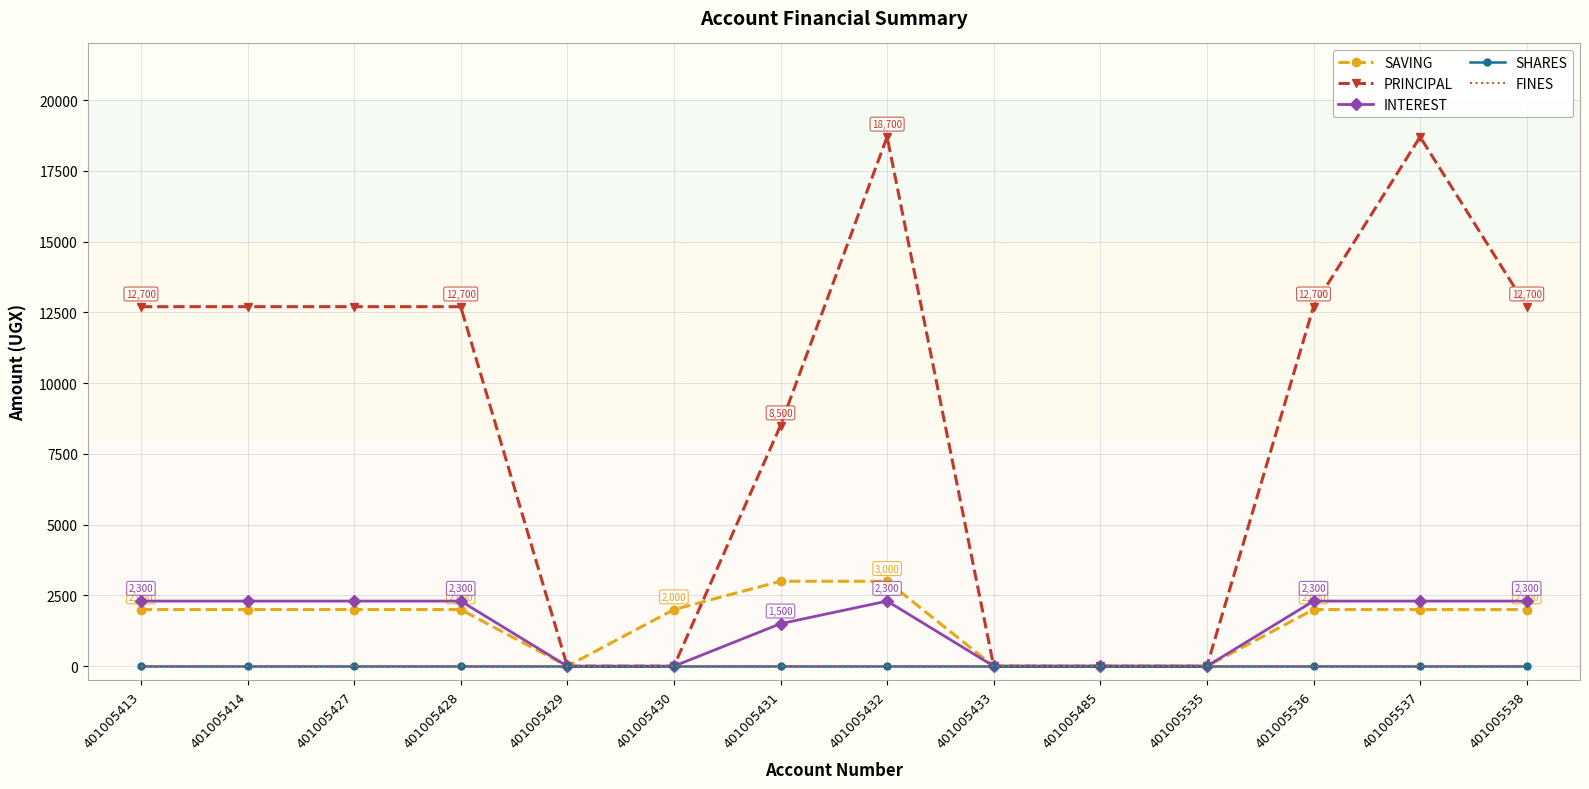

Which series has the largest total across all categories?

PRINCIPAL